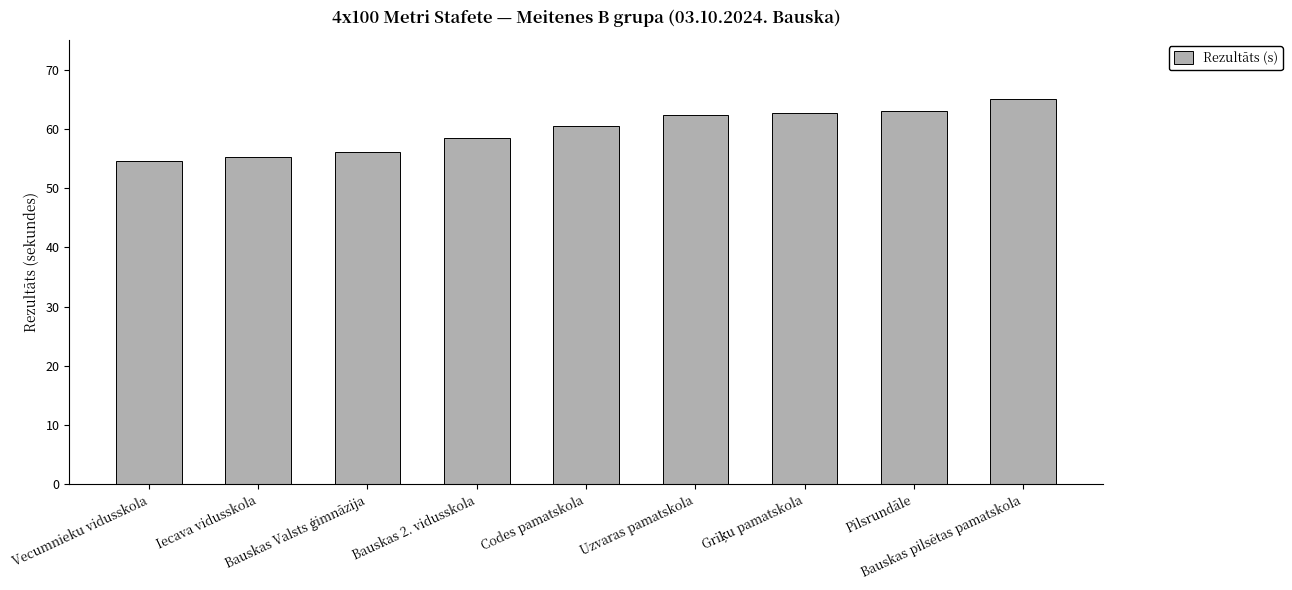

What is the value of the 9th bar from the left?

65.1